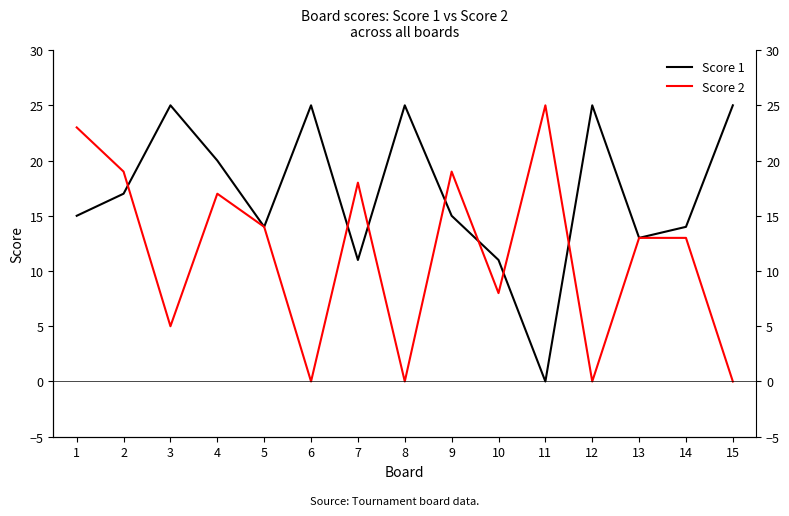

True or false: Score 2 has more than 1 interior local peaks.

True